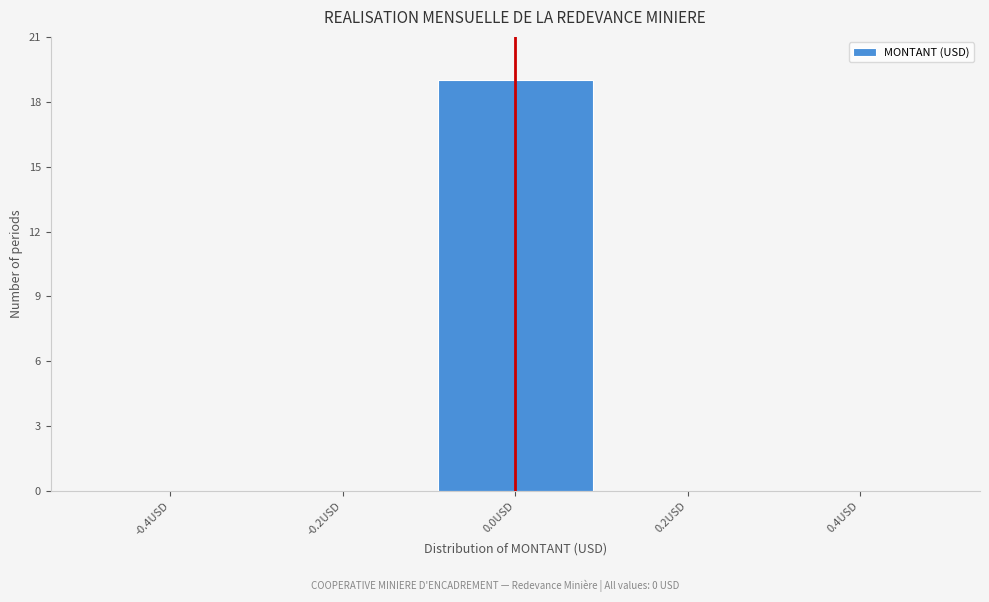

How tall is the bar that spans -0.1 to 0.1 on the x-axis? The values are not printed on the chart, so give them approximately, as read against the axis.

19